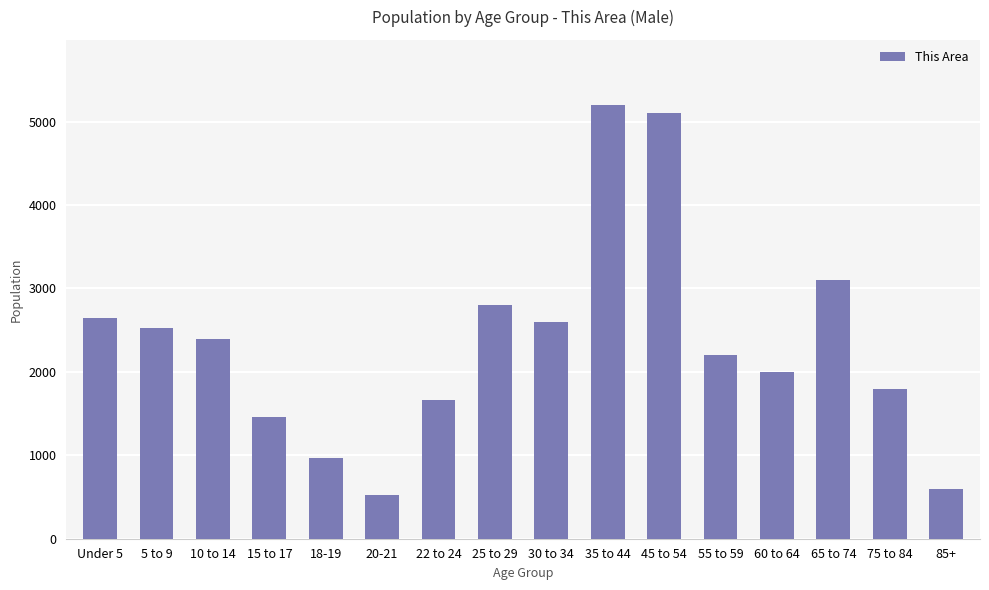

Which has a higher value, 65 to 74 or 5 to 9?

65 to 74